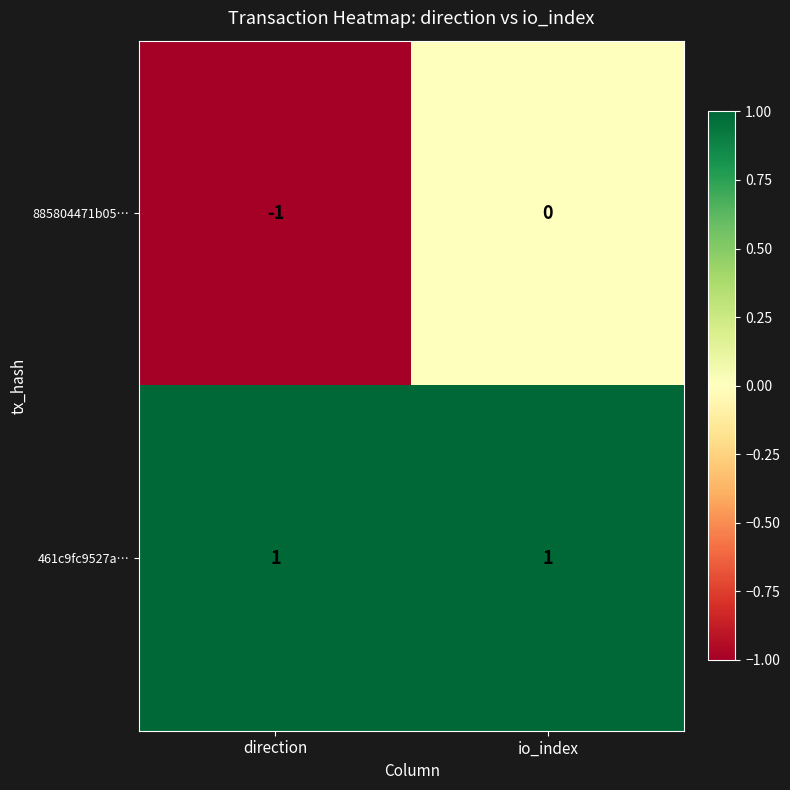

List the series in order of their overall mean, highest first.

461c9fc9527a…, 885804471b05…